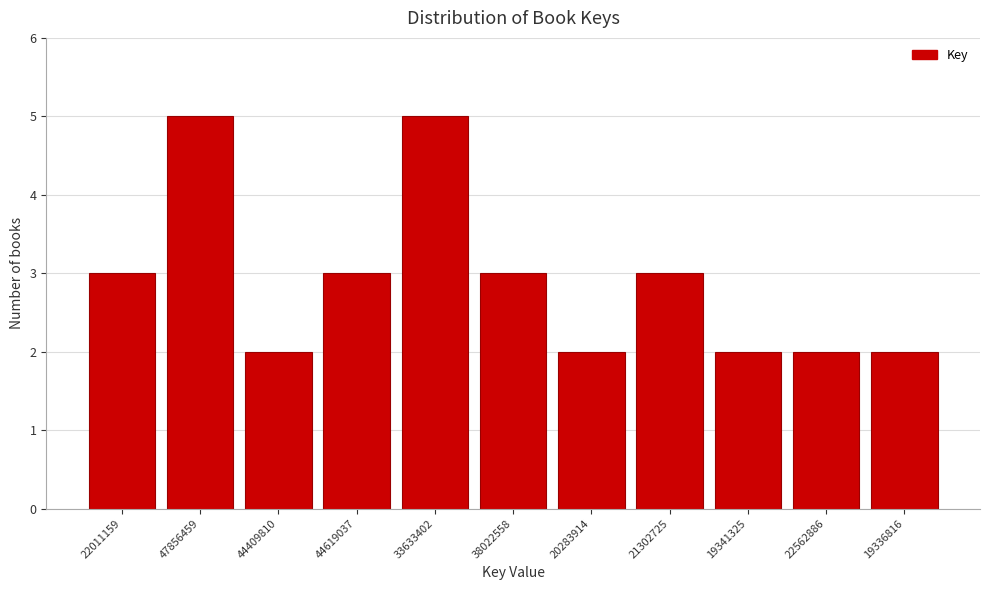

Reading left to right, extract all data points from this chart.

3	5	2	3	5	3	2	3	2	2	2